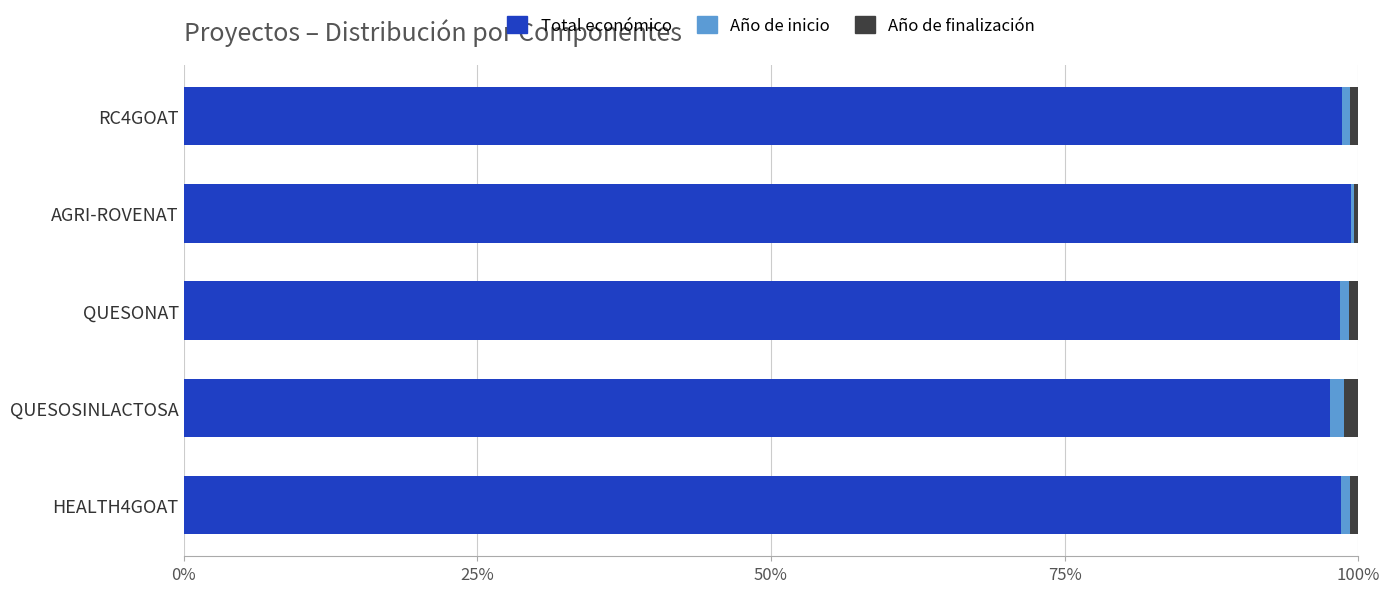

True or false: Total económico has a value of 34.5 at QUESONAT.

False